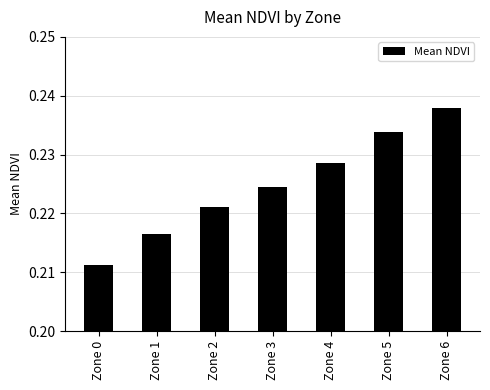

Rank the categories by value from lowest to highest.

Zone 0, Zone 1, Zone 2, Zone 3, Zone 4, Zone 5, Zone 6